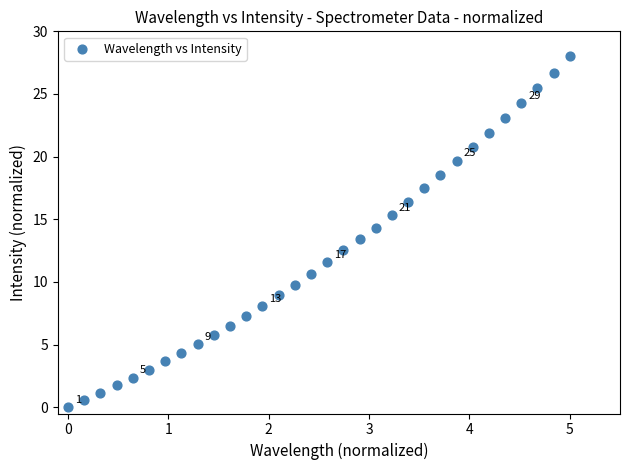

What is the range of X values (max minus min)?

5.0